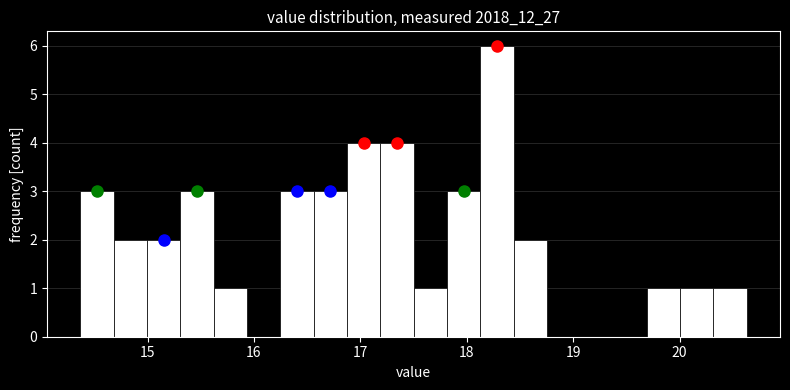

Read against the x-axis, roughly where is the centre of the tallest bar?

18.3